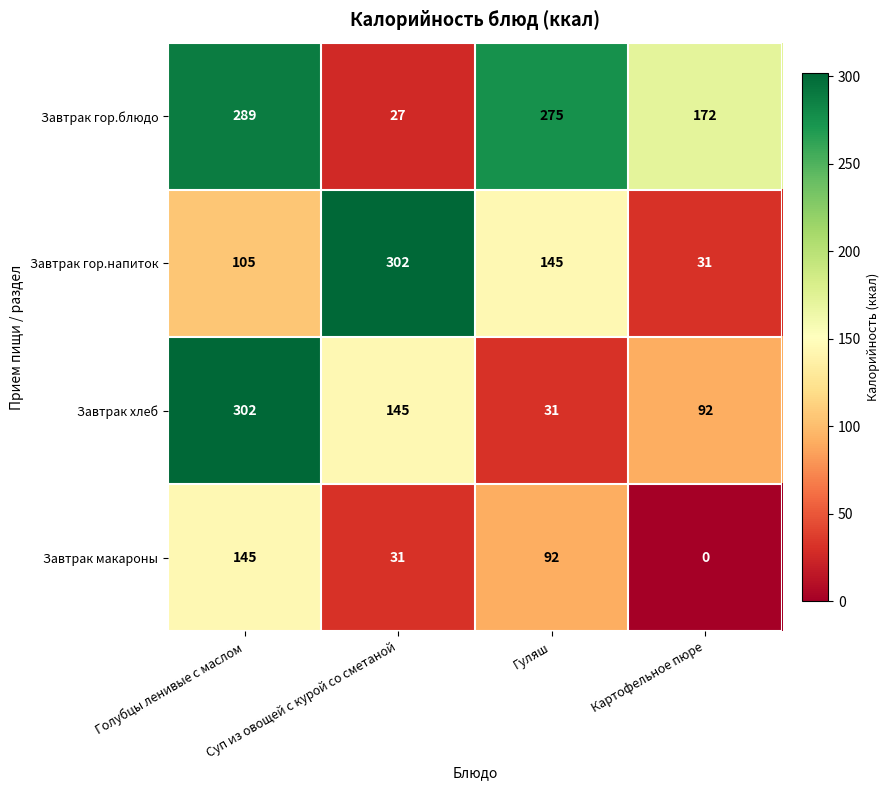

What is the total value across all series at Голубцы ленивые с маслом?

841